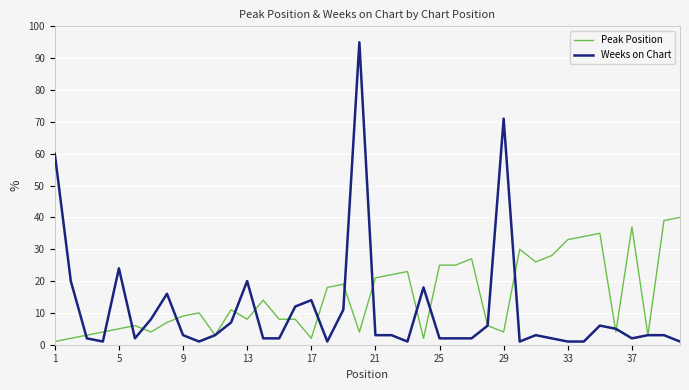

Which series has the widest spread of values?

Weeks on Chart